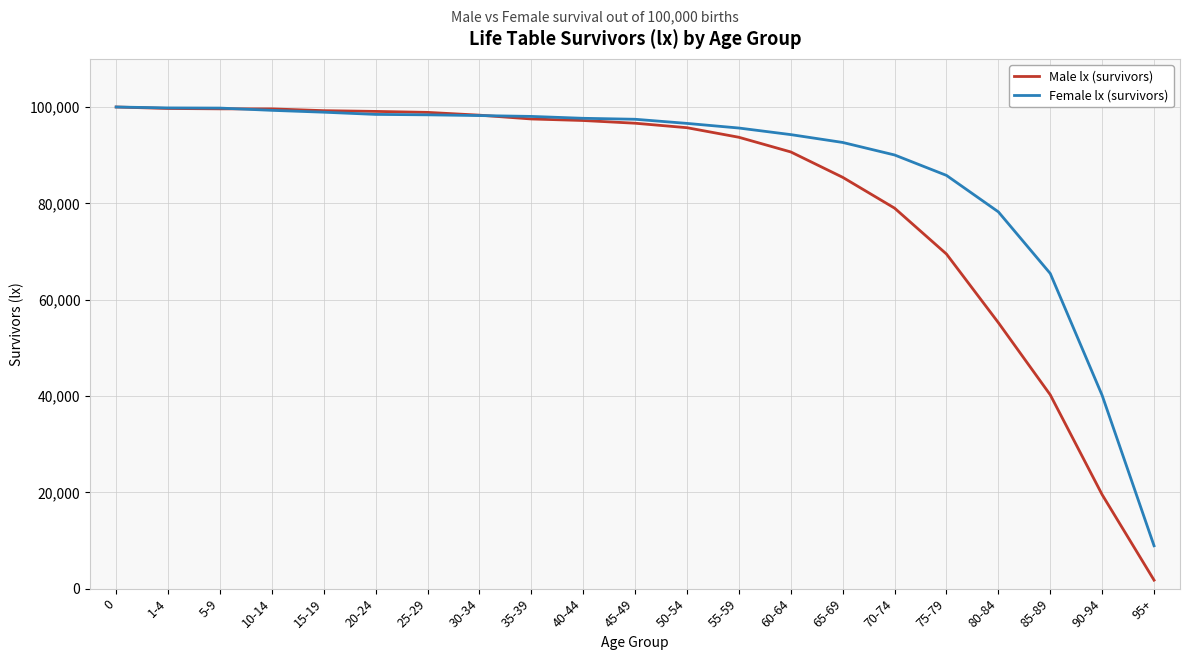

Is it true that Female lx (survivors) equals 99308 at 10-14?

True